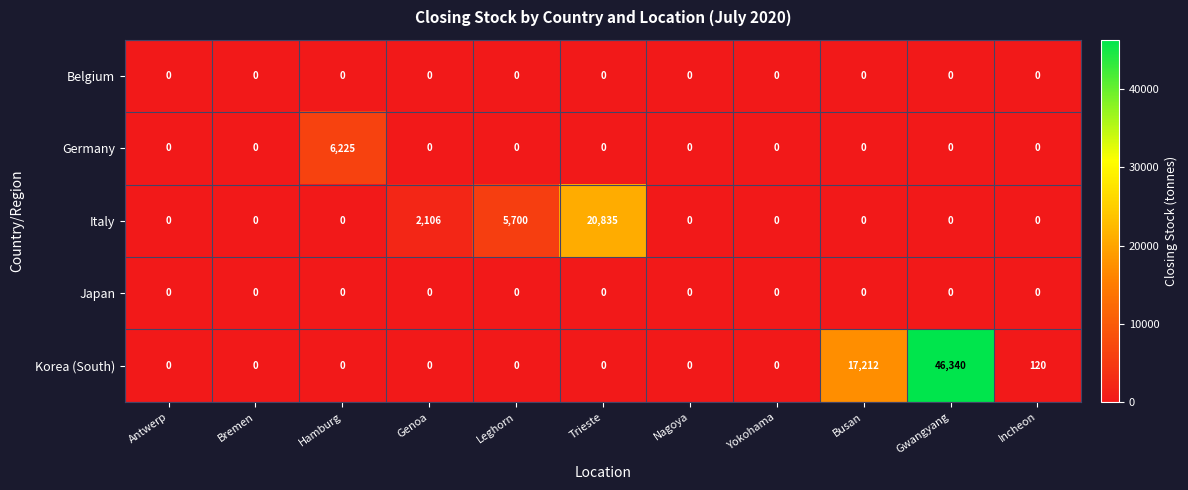

Which series has the largest total across all categories?

Korea (South)